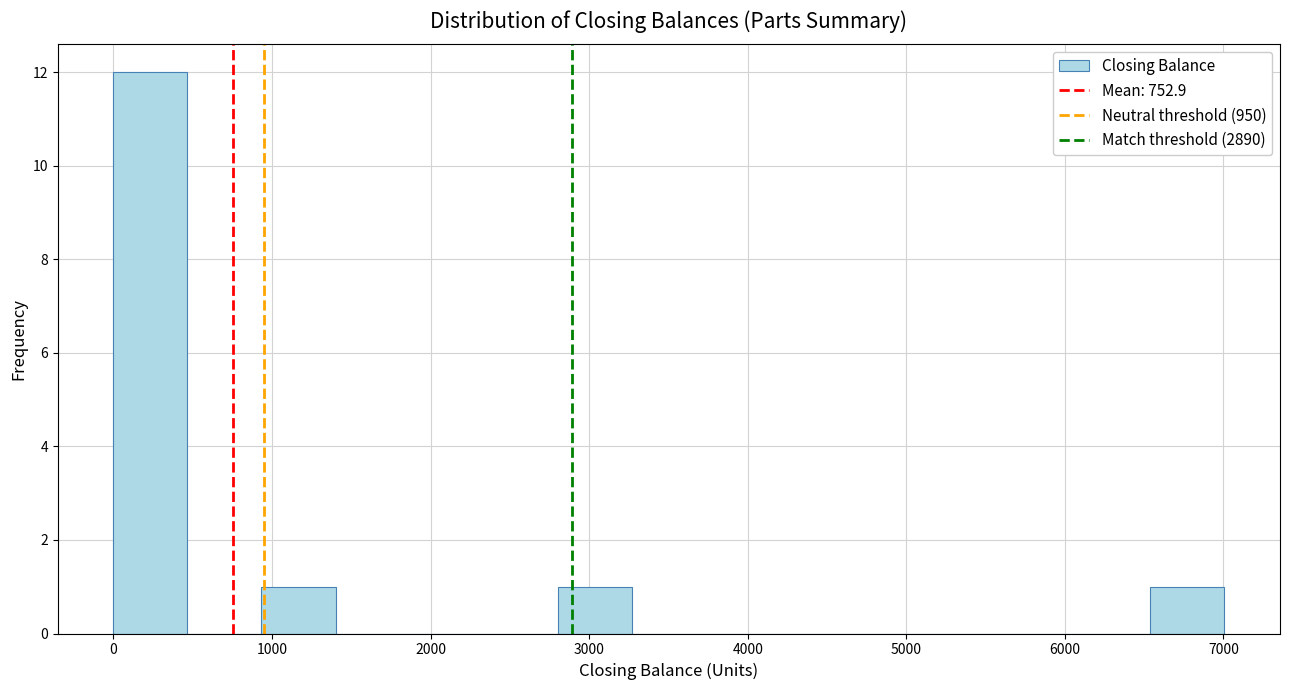

What is the height of the bar covering 0 to 500 on the x-axis? Neither the bar edges nor the heights are printed on the chart, so give them approximately, as read against the axes.

12